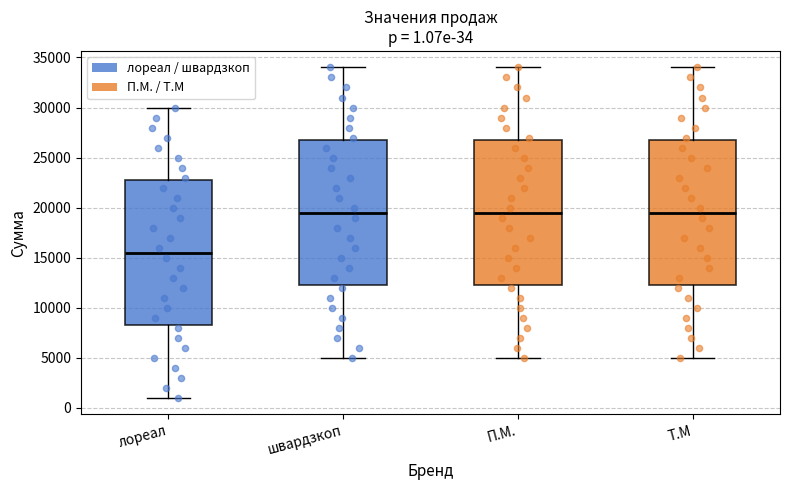

Which box has the lowest median line?

лореал